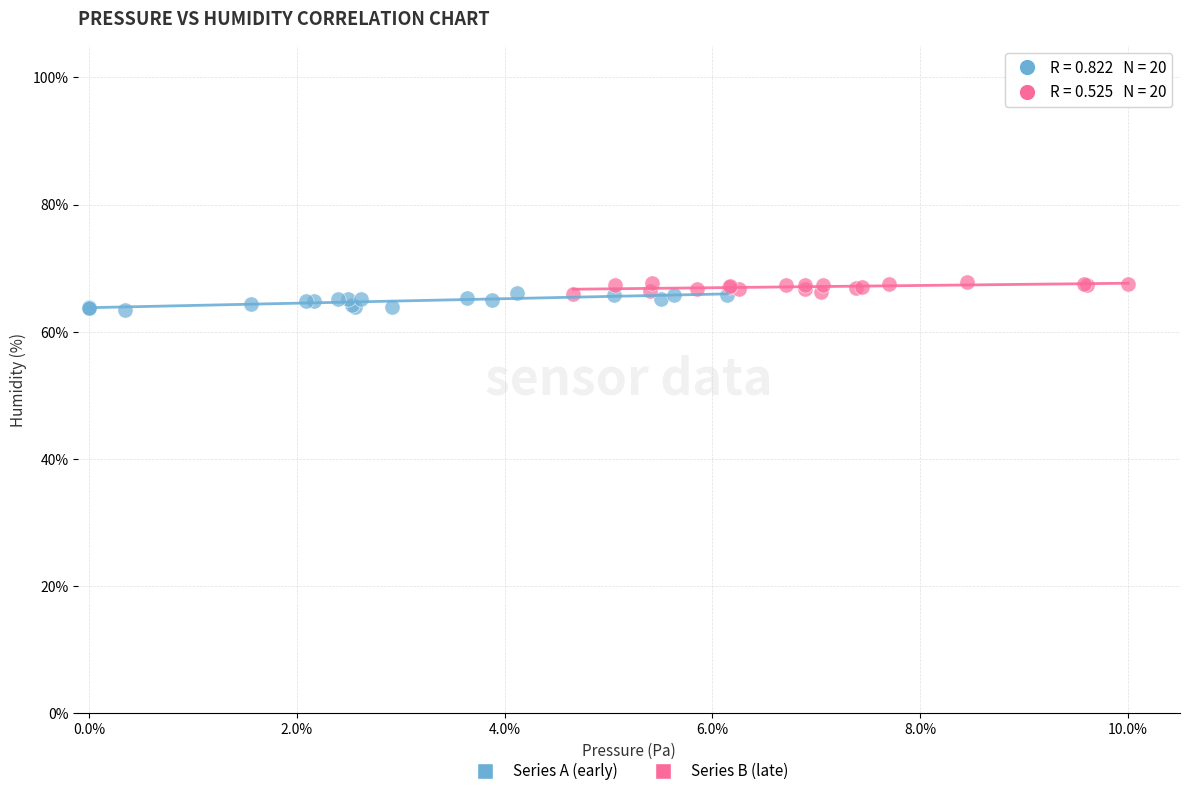

Which series contains the lowest Y value?

Series A (early)